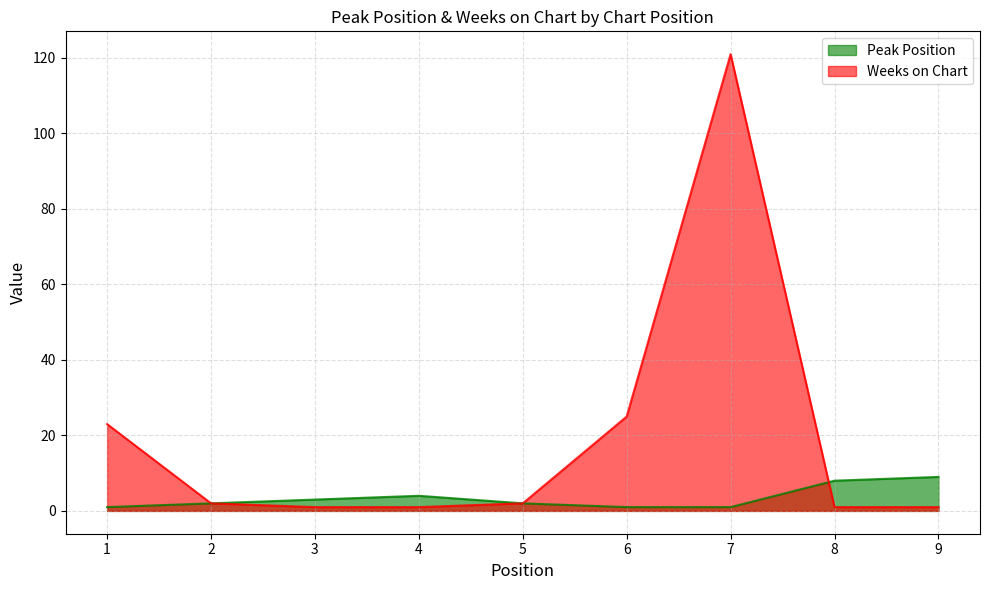

What is the maximum value shown in the chart?

121